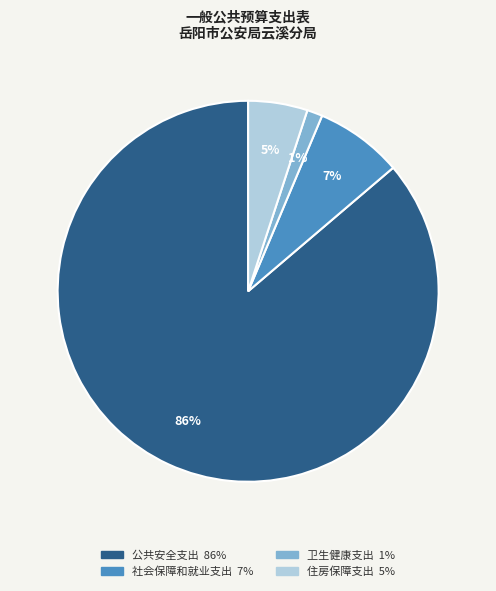

Does 公共安全支出 account for over 50% of the chart?

Yes